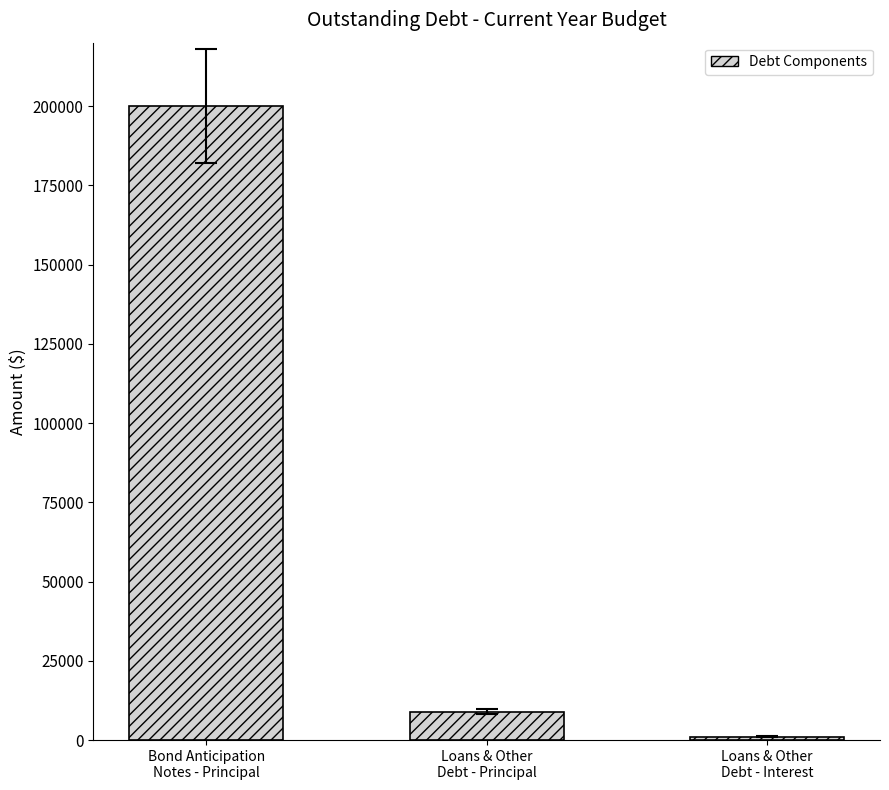

What position from the right is Loans & Other
Debt - Interest?

1